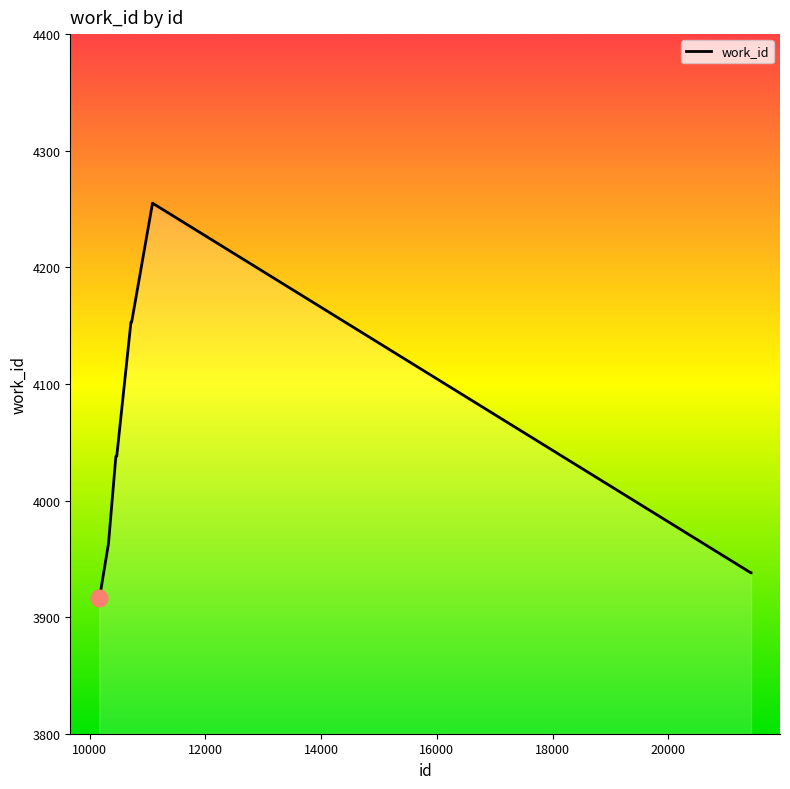

What is the smallest value displayed?

3916